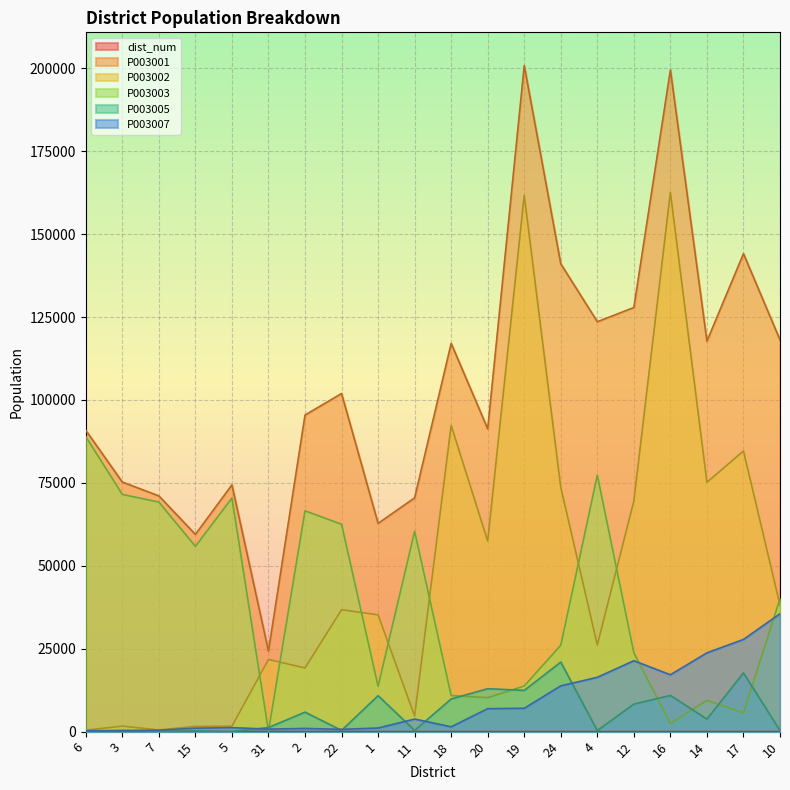

True or false: P003003 has a value of 8812 at 17.

False